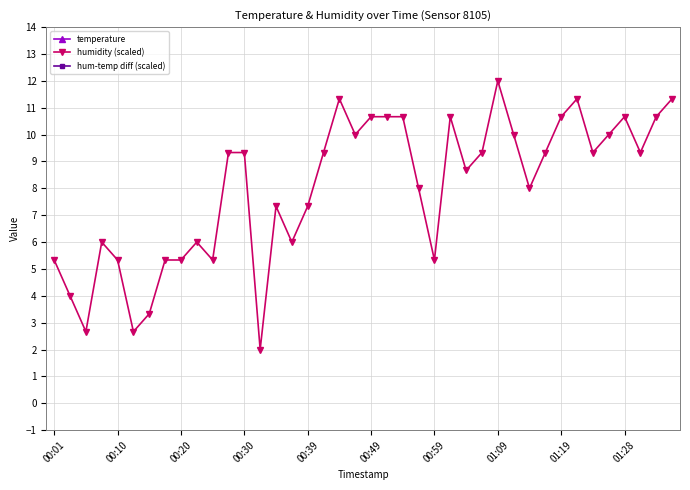

Reading right to left, extract all data points from this chart.

temperature: 19.3	19.4	19.5	19.6	19.6	19.6	19.7	19.6	19.7	19.8	19.8	19.9	19.9	19.9	20.0	20.0	20.0	19.9	20.0	20.0	20.1	20.1	20.1	20.2	20.2	20.2	20.2	20.3	20.3	20.3	20.3	20.3	20.3	20.3	20.3	20.4	20.4	20.4	20.5	20.4
humidity (scaled): 11.3	10.7	9.3	10.7	10.0	9.3	11.3	10.7	9.3	8.0	10.0	12.0	9.3	8.7	10.7	5.3	8.0	10.7	10.7	10.7	10.0	11.3	9.3	7.3	6.0	7.3	2.0	9.3	9.3	5.3	6.0	5.3	5.3	3.3	2.7	5.3	6.0	2.7	4.0	5.3
hum-temp diff (scaled): -8.0	-8.7	-10.2	-8.9	-9.6	-10.3	-8.4	-8.9	-10.4	-11.8	-9.8	-7.9	-10.6	-11.2	-9.3	-14.7	-12.0	-9.2	-9.3	-9.3	-10.1	-8.8	-10.8	-12.9	-14.2	-12.9	-18.2	-11.0	-11.0	-15.0	-14.3	-15.0	-15.0	-17.0	-17.6	-15.1	-14.4	-17.7	-16.5	-15.1